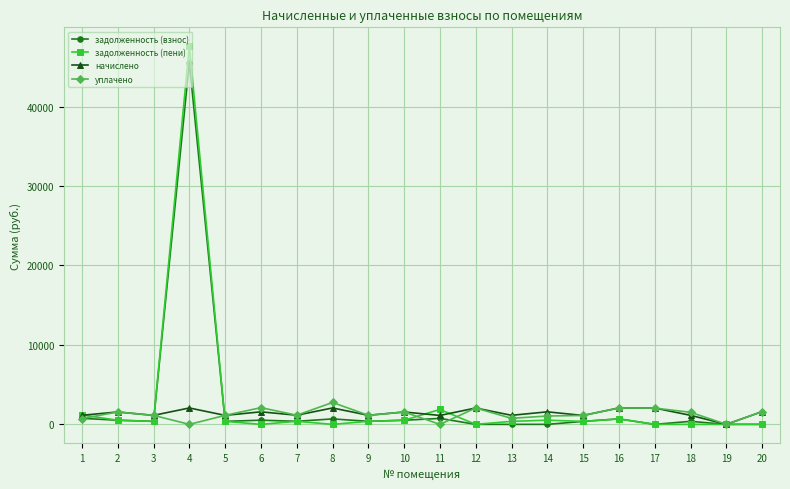

What is the sum of all задолженность (пени) values?

55178.6